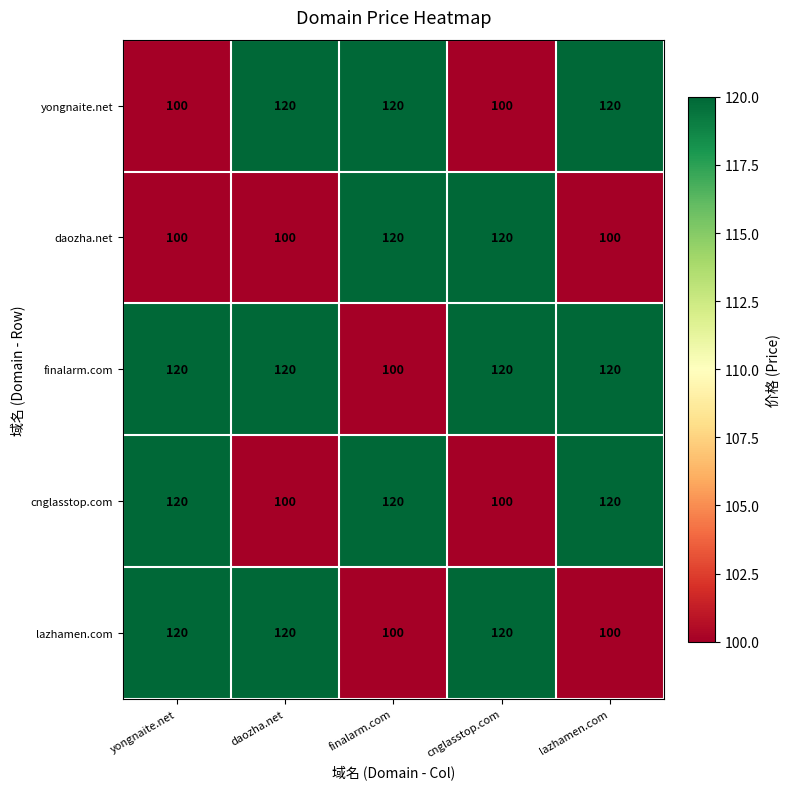

What is the sum of the yongnaite.net values at finalarm.com and lazhamen.com?

240